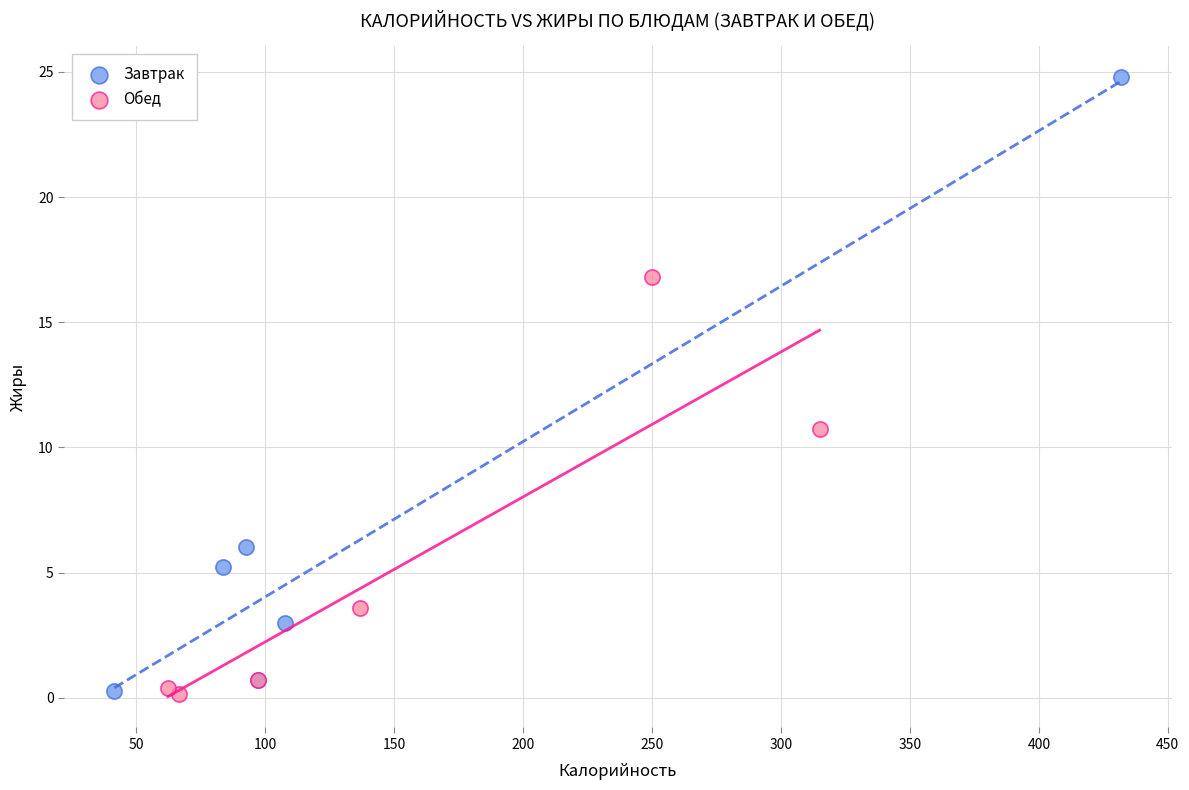

Which series has the largest Y range (max minus min)?

Завтрак